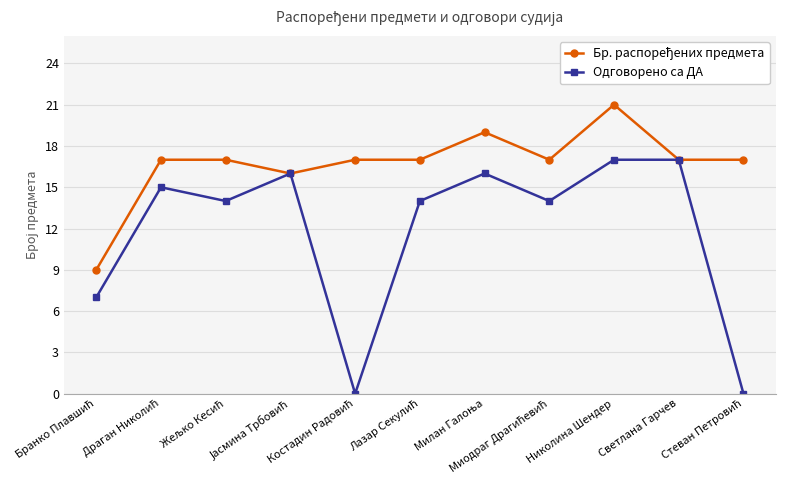

What is the maximum value for Одговорено са ДА?

17